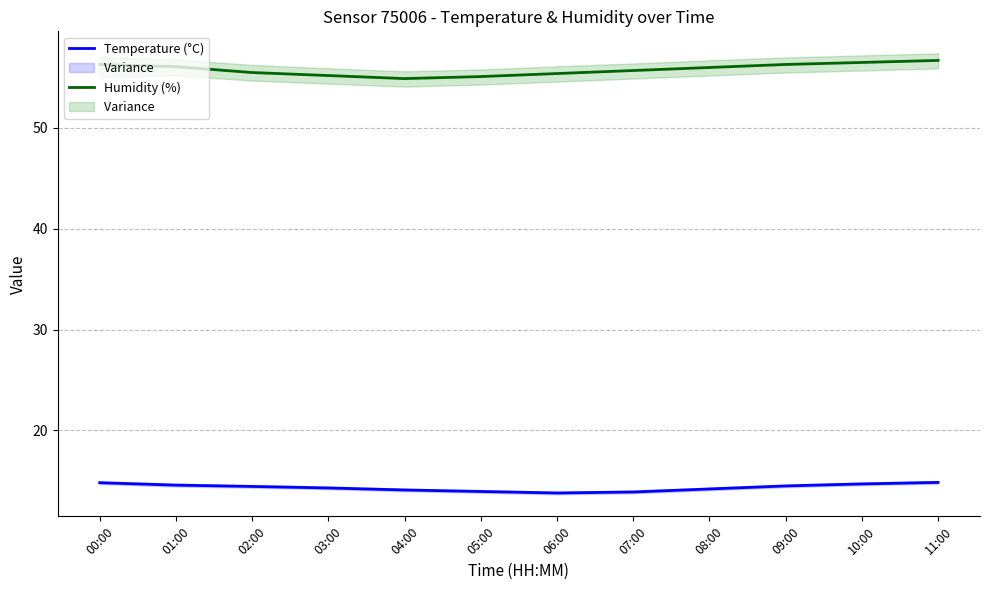

Which series has the largest range (max minus min)?

Humidity (%)